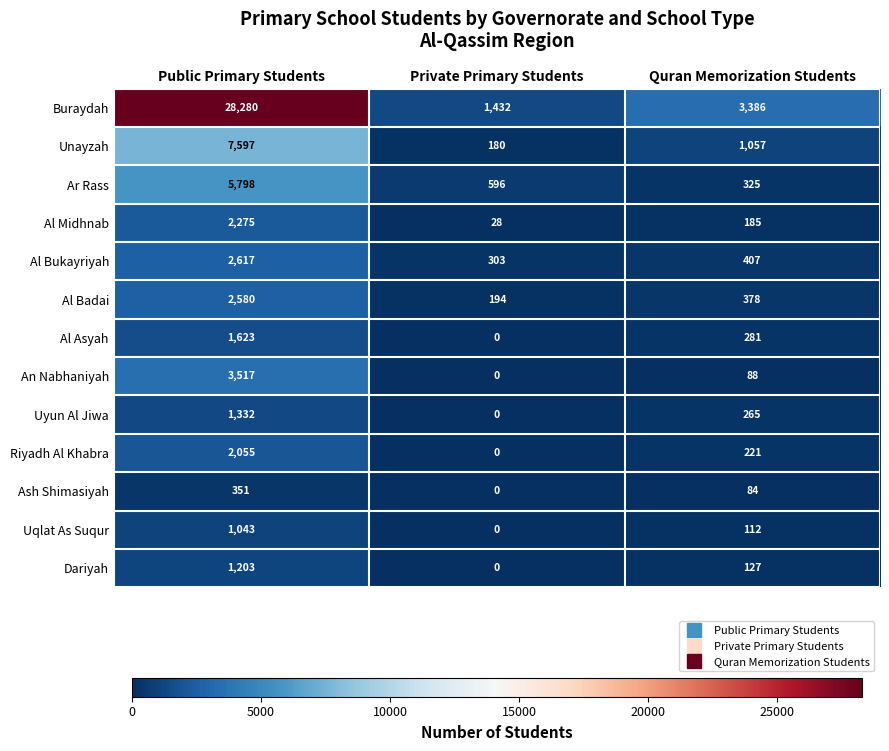

At which label does Al Midhnab first exceed 185?

Public Primary Students